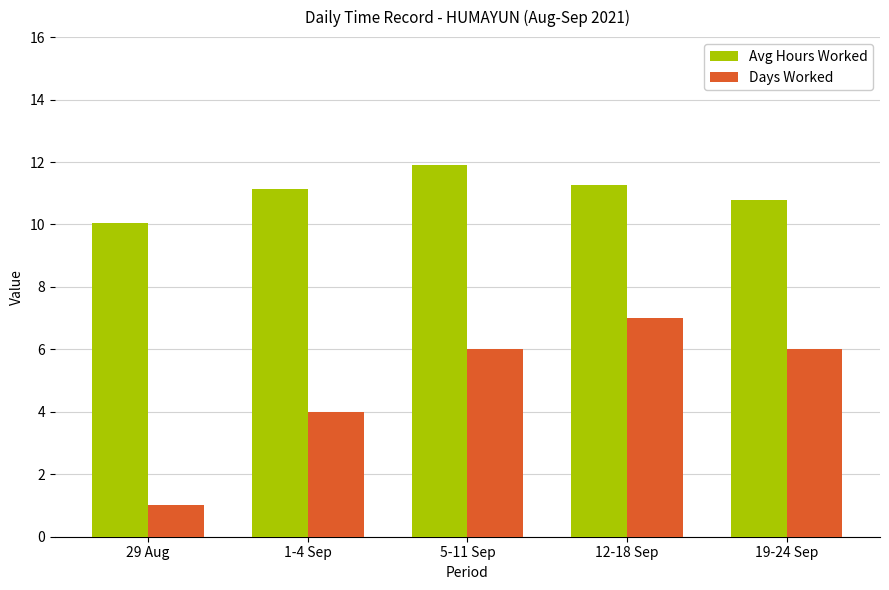

Reading left to right, extract all data points from this chart.

Avg Hours Worked: 29 Aug=10.1	1-4 Sep=11.1	5-11 Sep=11.9	12-18 Sep=11.3	19-24 Sep=10.8
Days Worked: 29 Aug=1.0	1-4 Sep=4.0	5-11 Sep=6.0	12-18 Sep=7.0	19-24 Sep=6.0